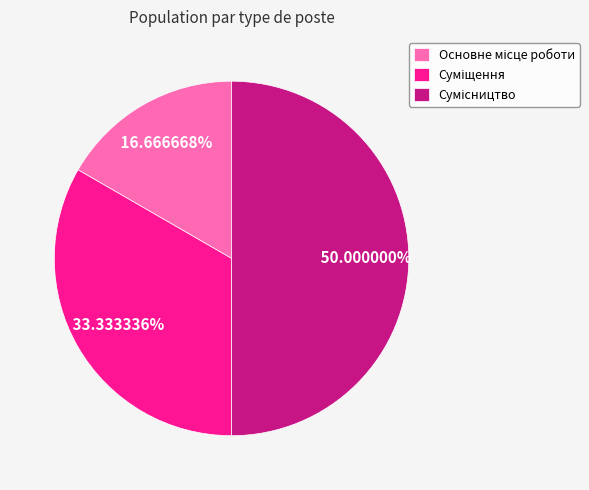

Do Основне місце роботи and Суміщення together represent more than half of the pie?

No